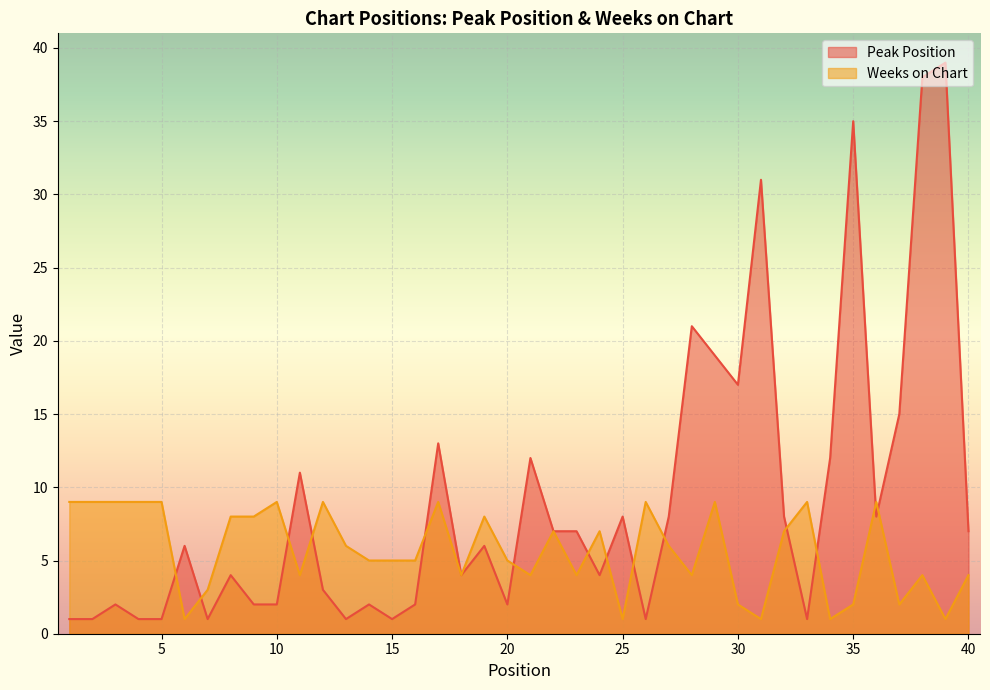

What is the value of the Weeks on Chart point at the 39th from the left?

1